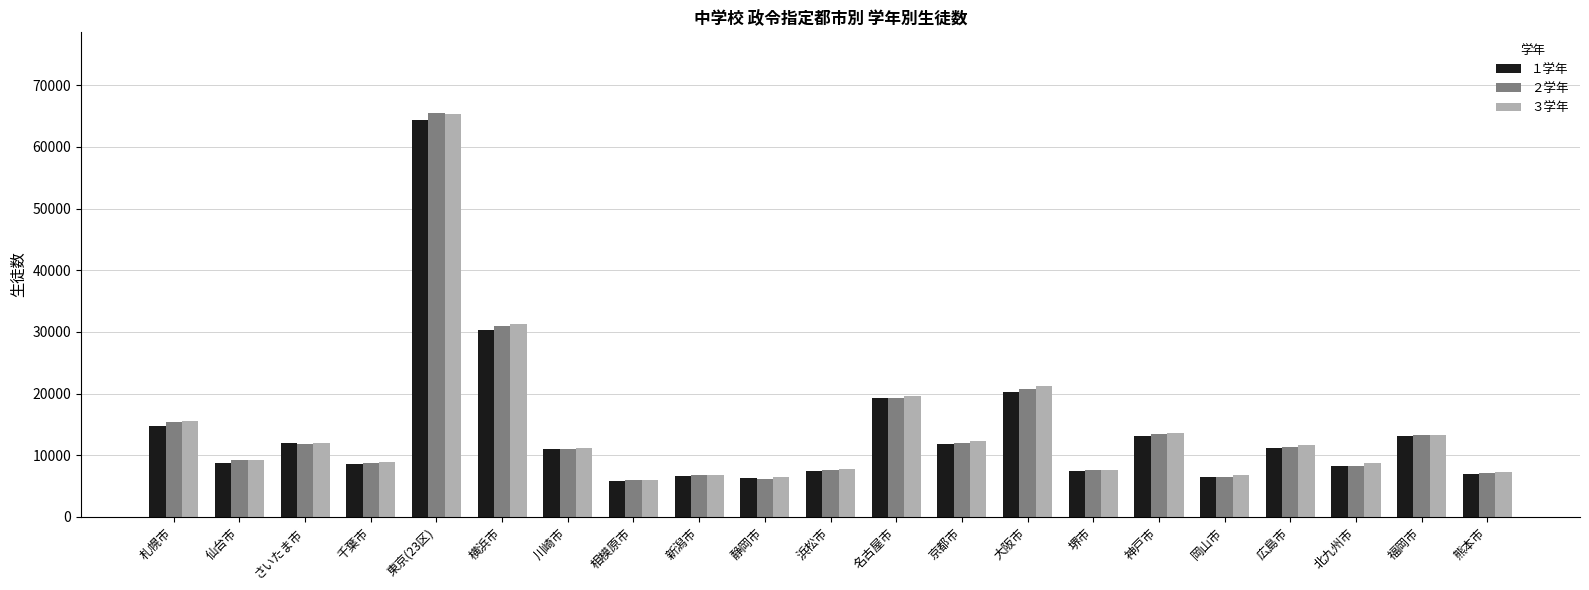

What is the maximum value shown in the chart?

65475